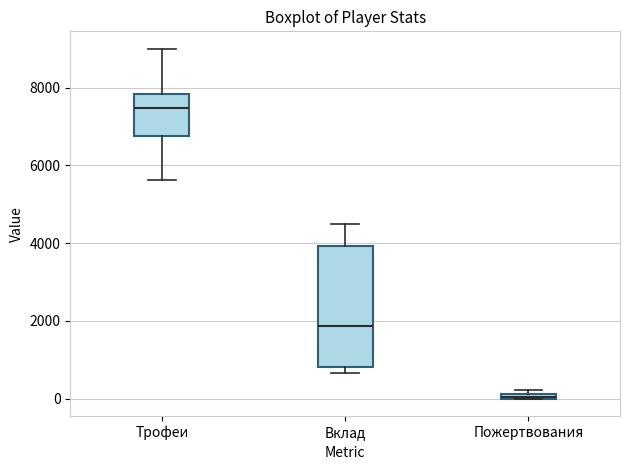

Where is the lower edge of the box for Трофеи on the y-axis? The values are not printed on the chart, so give them approximately, as read against the axis.

6800